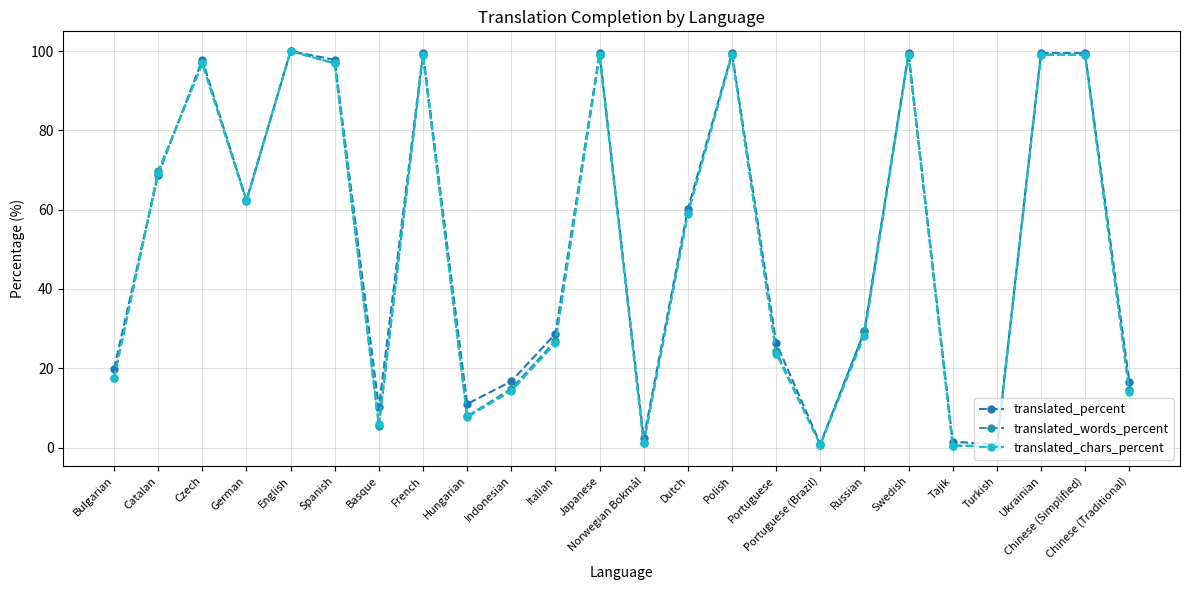

What is the maximum value shown in the chart?

100.0